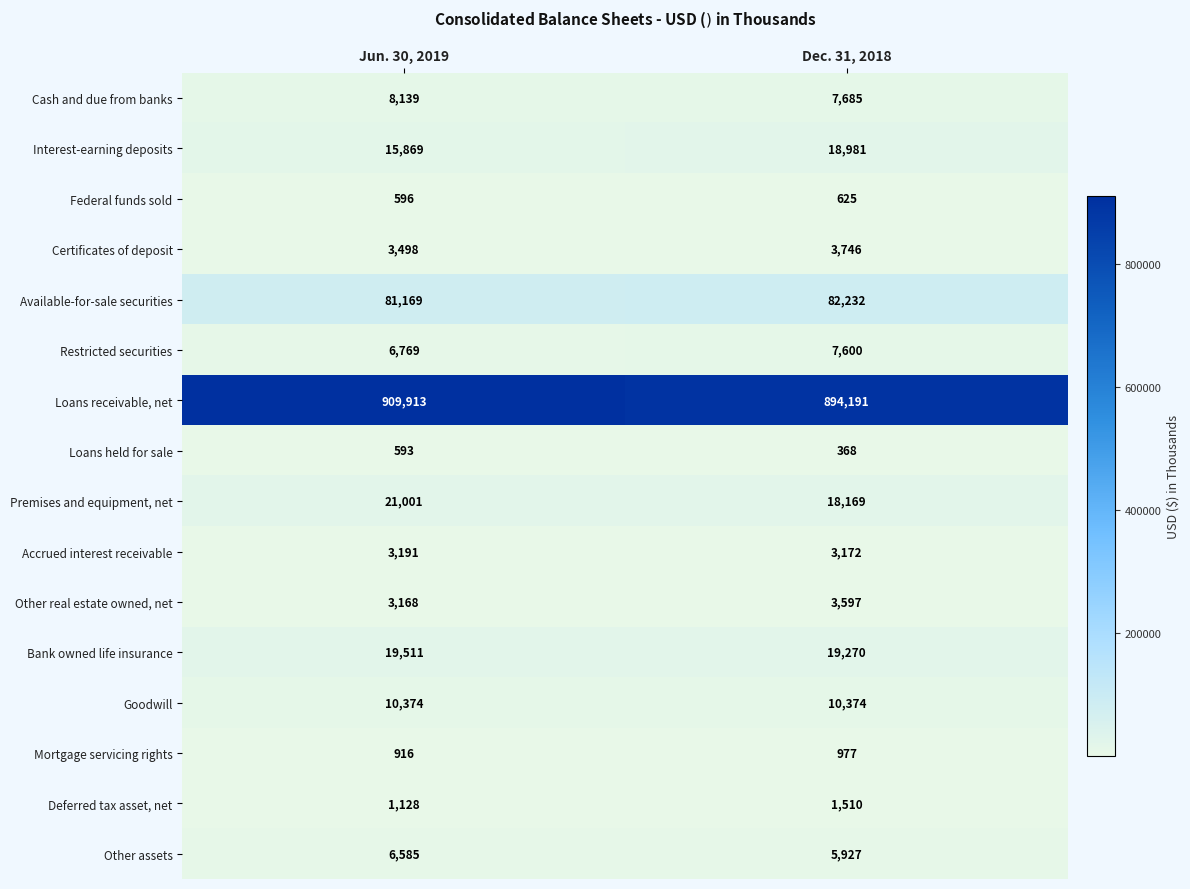

How many data points in Accrued interest receivable are less than 3191?

1